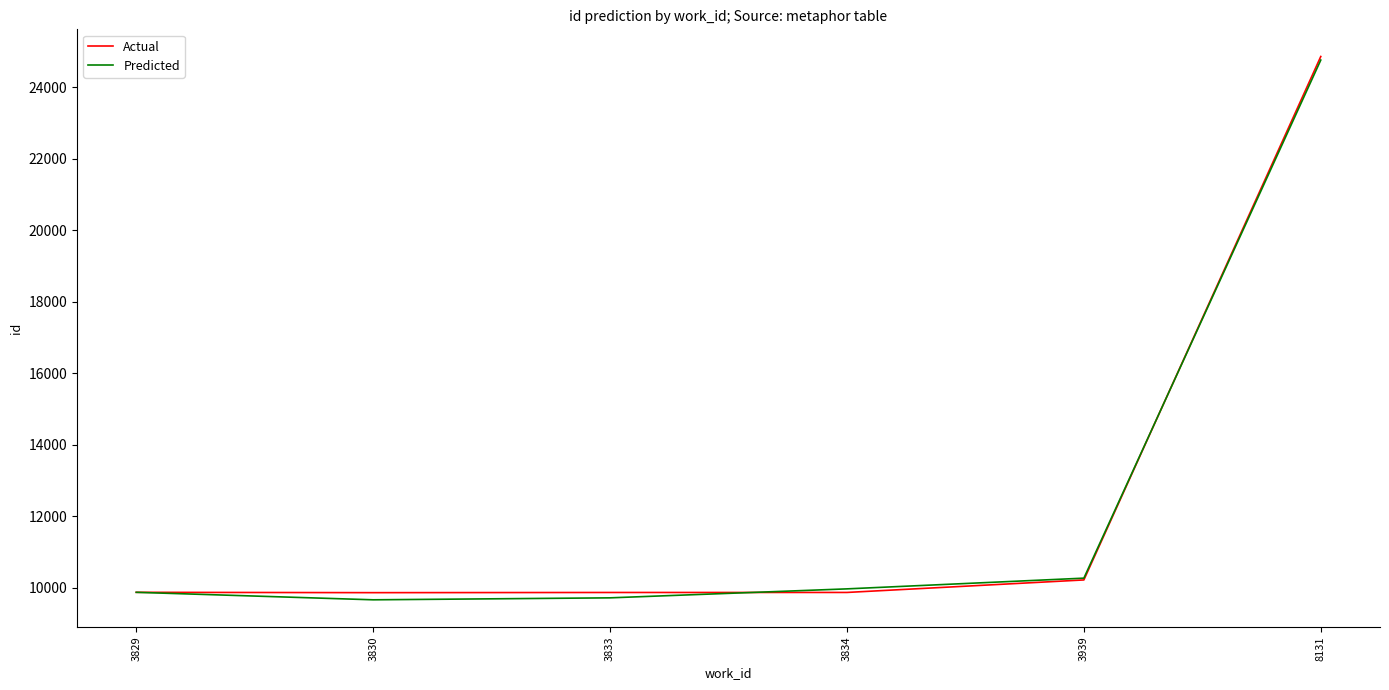

Where is Actual nearest to the value 17360?

3939